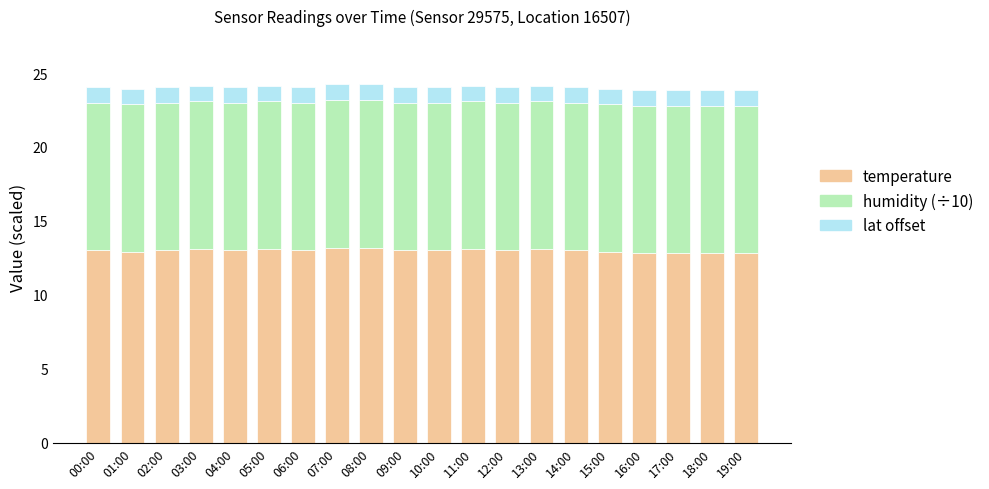

What is the total value across all series at 19:00?

23.8